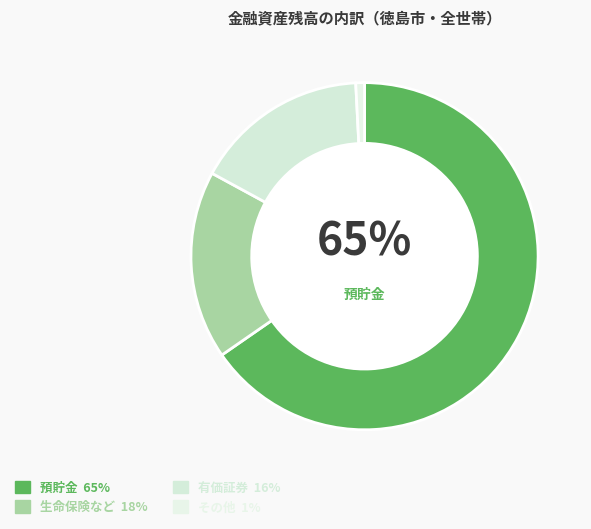

Count the number of slices in the pie.

4